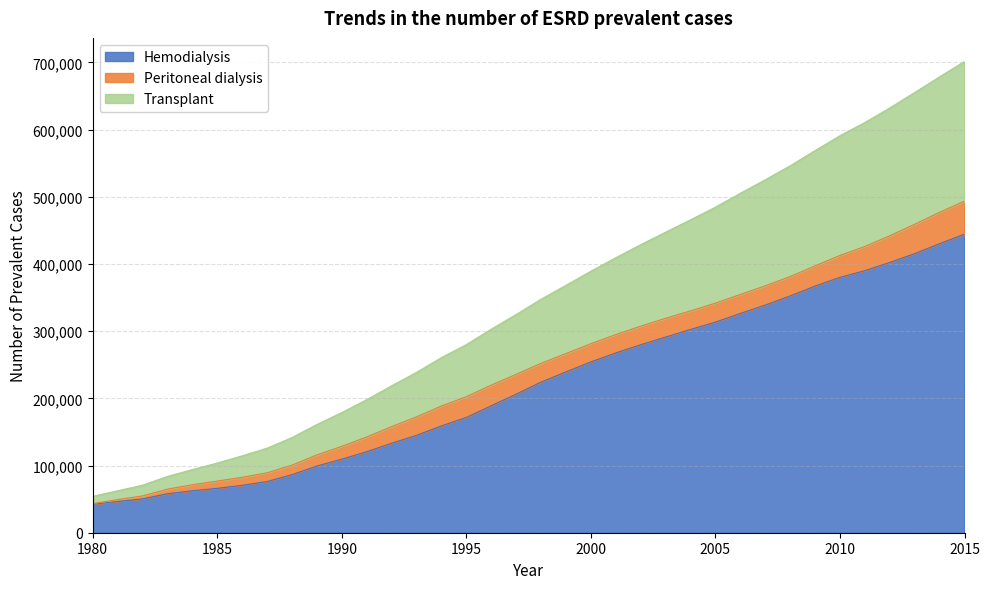

What is the maximum value for Hemodialysis?

444337